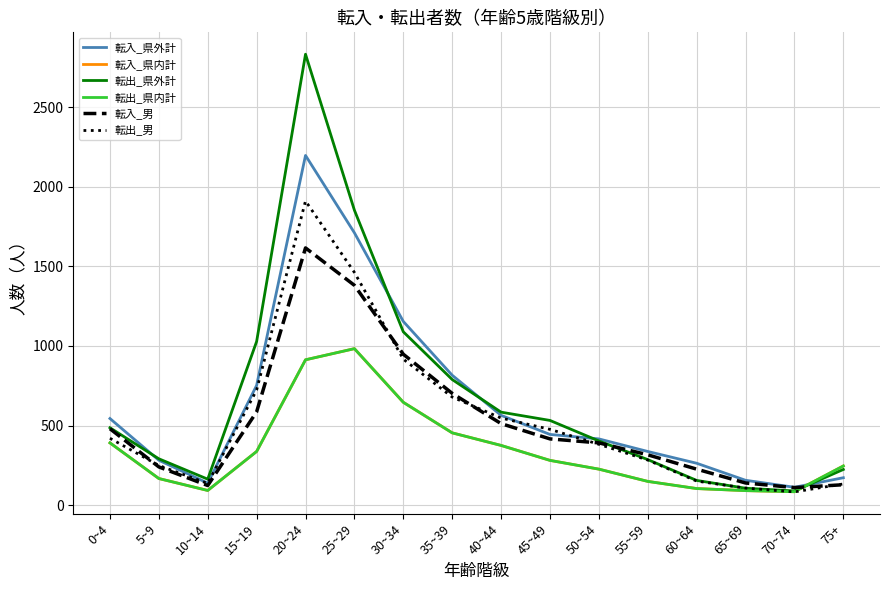

True or false: 転入_県内計 and 転出_県内計 cross at least once.

False